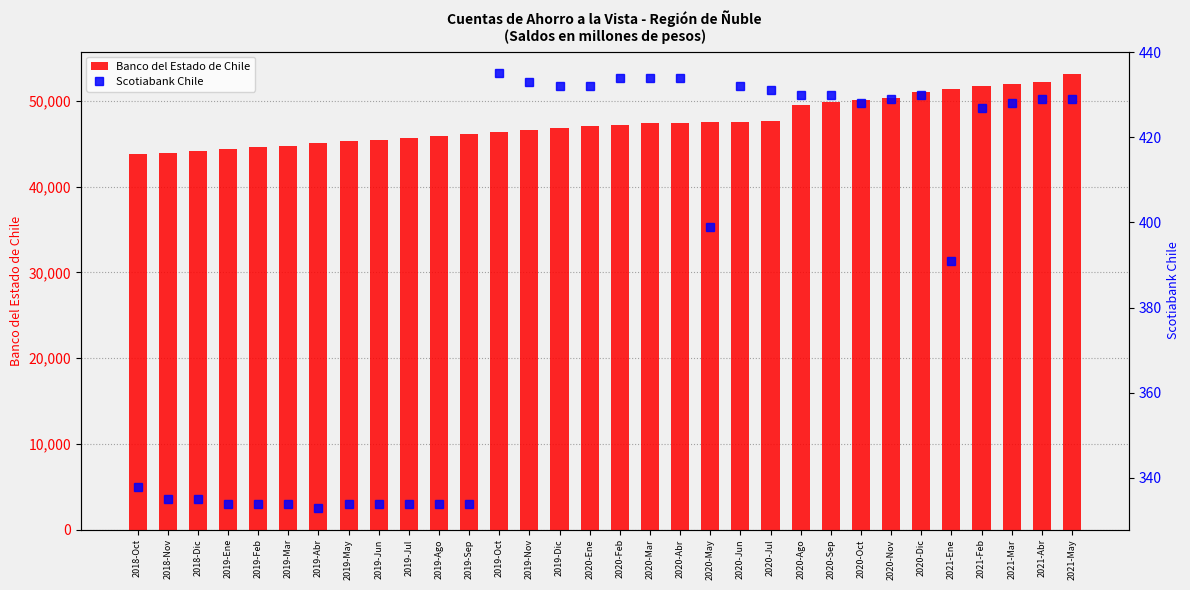

Where does the Scotiabank Chile series first go above 428?

2019-Oct